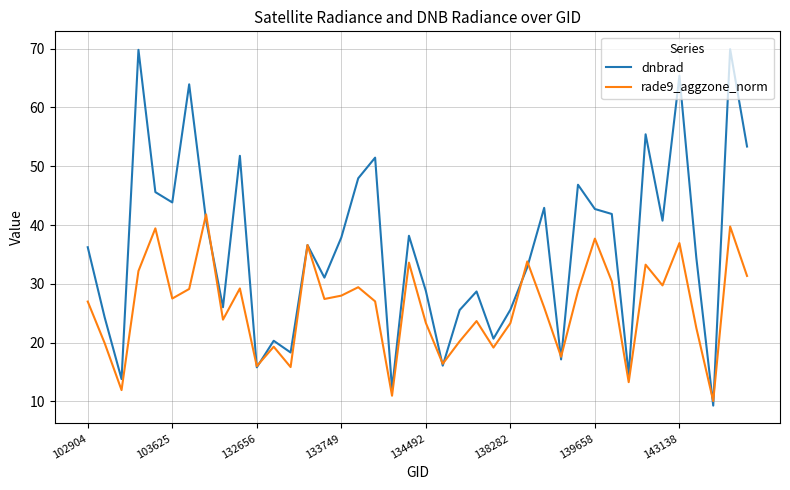

True or false: rade9_aggzone_norm and dnbrad cross at least once.

True